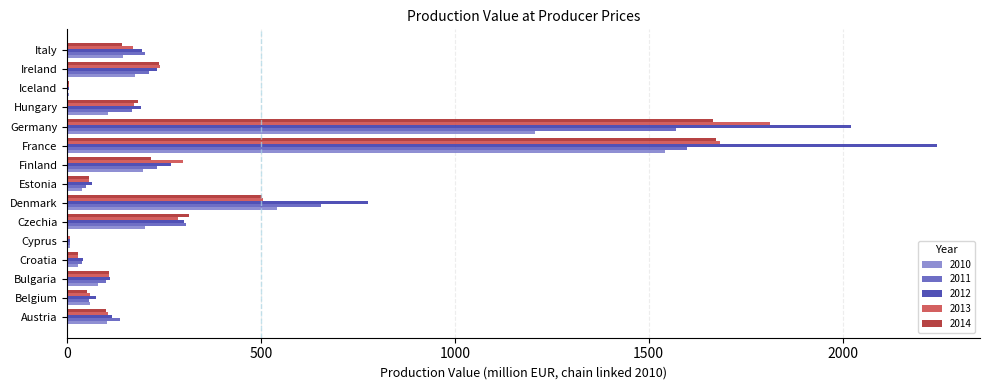

Which category has the highest value across all series?

France